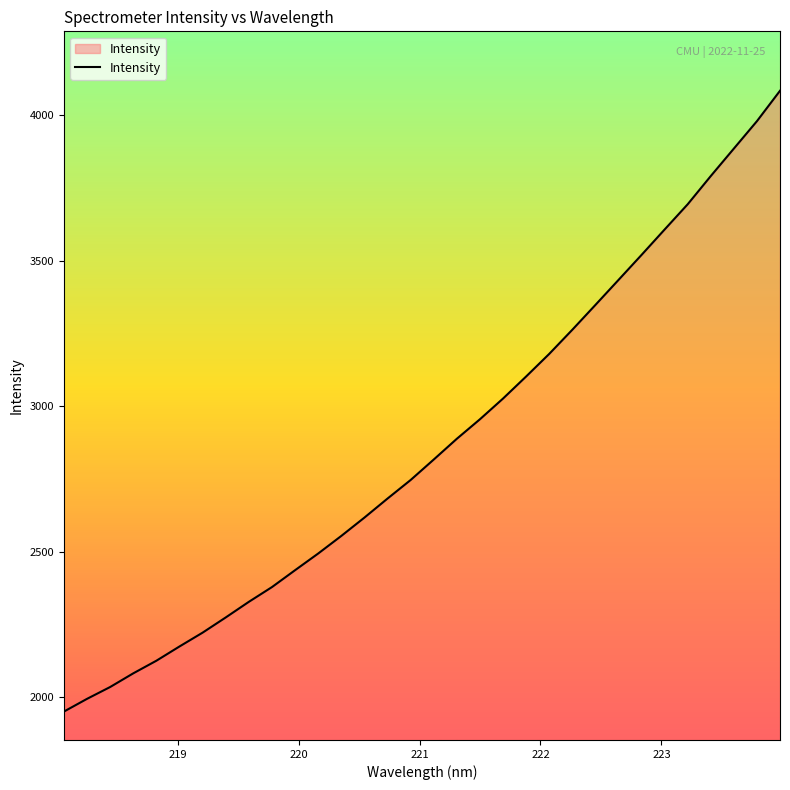

What is the minimum value shown in the chart?

1950.9